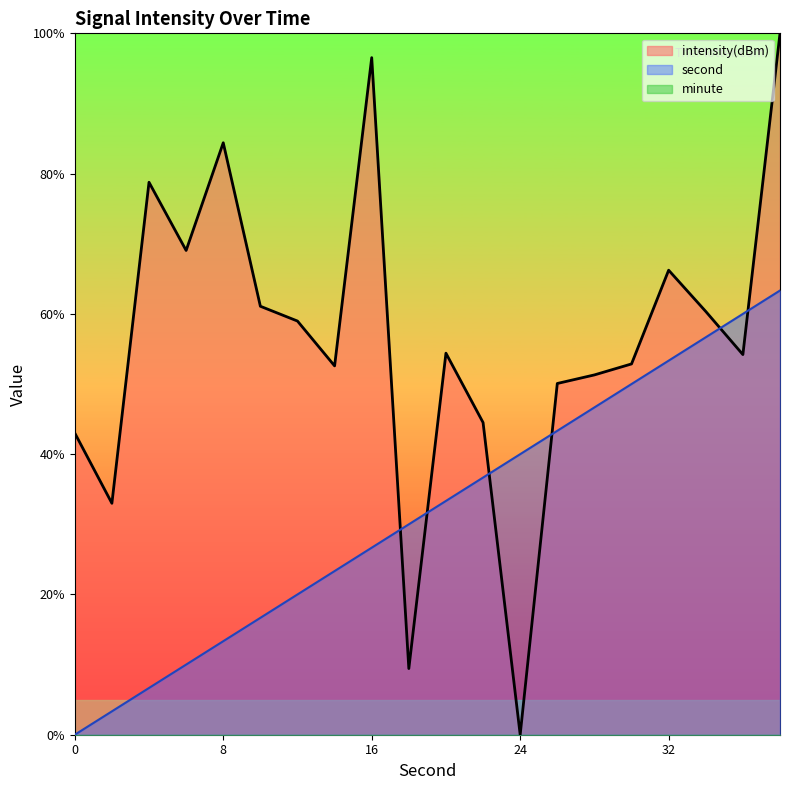

Which series has the largest total across all categories?

intensity(dBm)